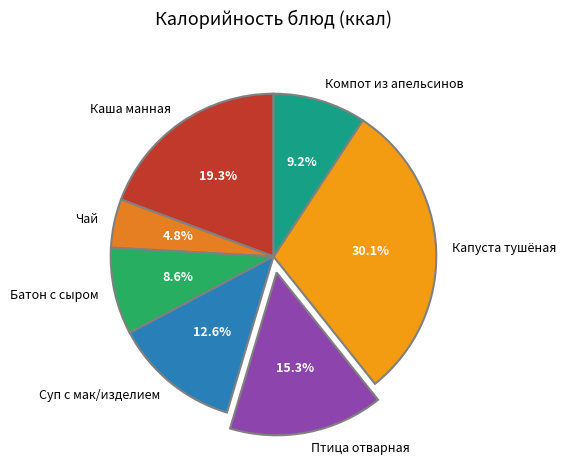

Rank the categories by value from highest to lowest.

Капуста тушёная, Каша манная, Птица отварная, Суп с мак/изделием, Компот из апельсинов, Батон с сыром, Чай